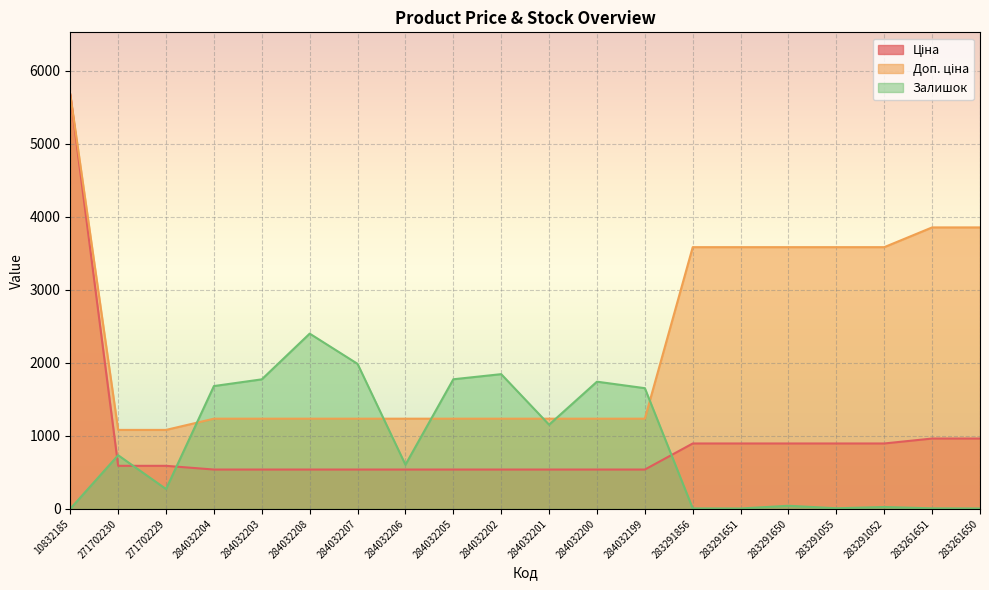

How many data points in Ціна are less than 589?

10